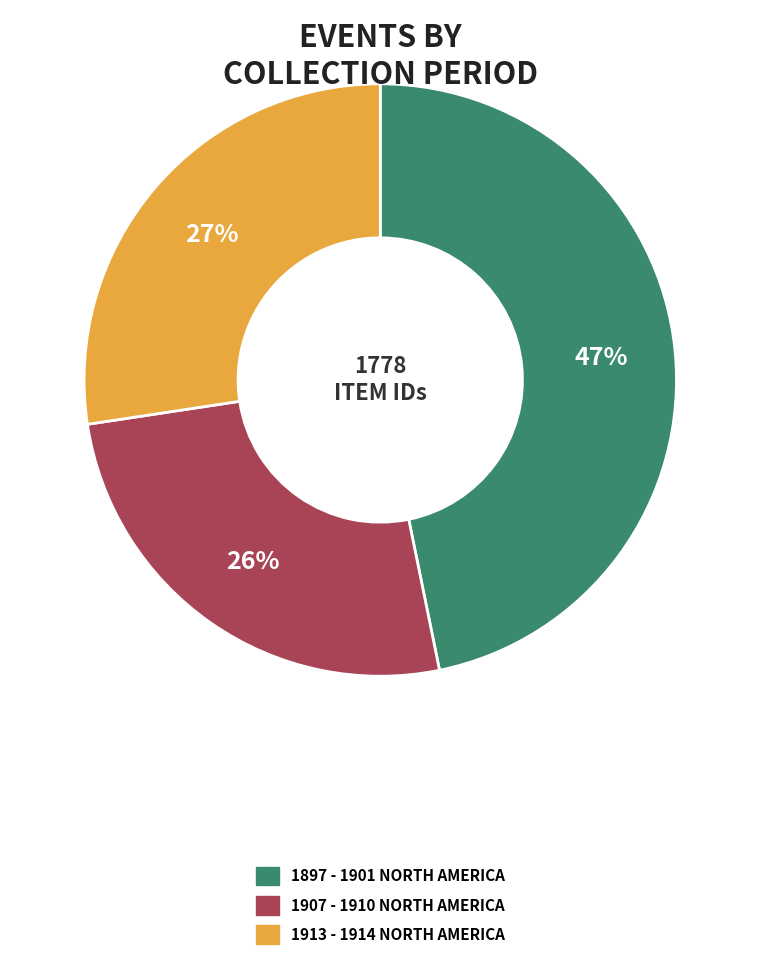

To the nearest percent, what is the average slice percentage?

33%